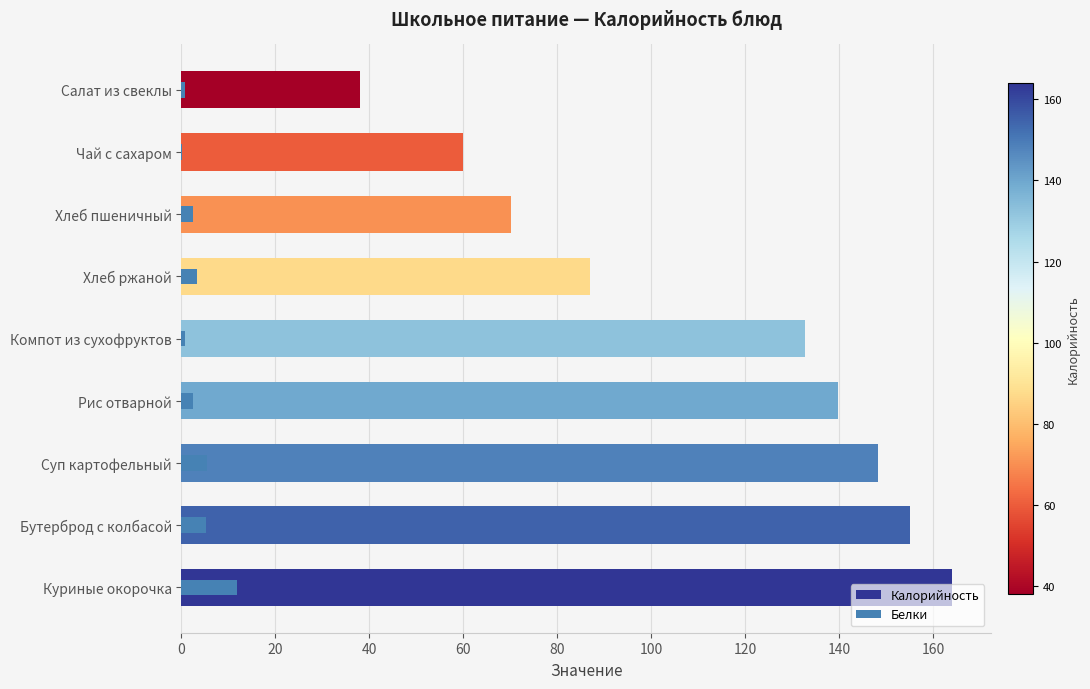

What is the average value of the Калорийность series?

110.5